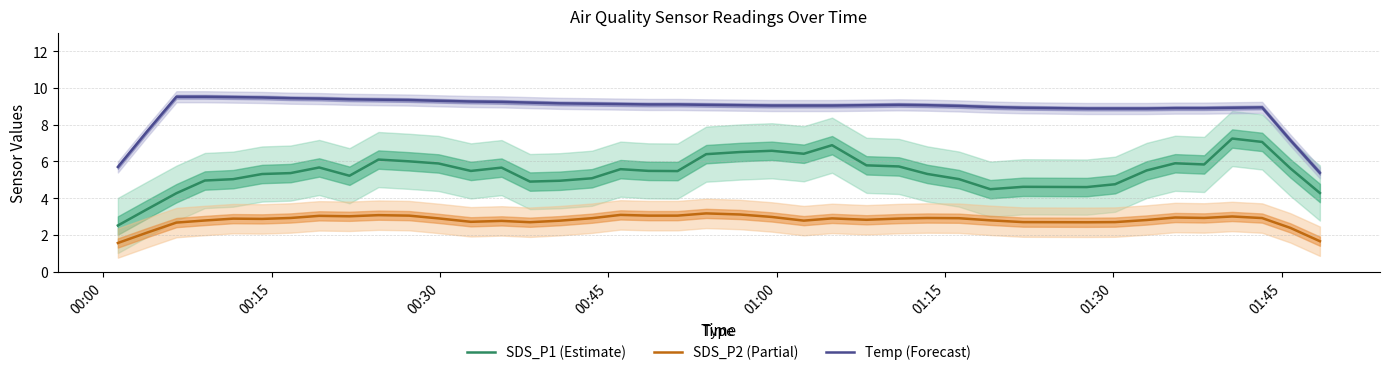

True or false: SDS_P2 (Partial) and Temp (Forecast) intersect in this chart.

False